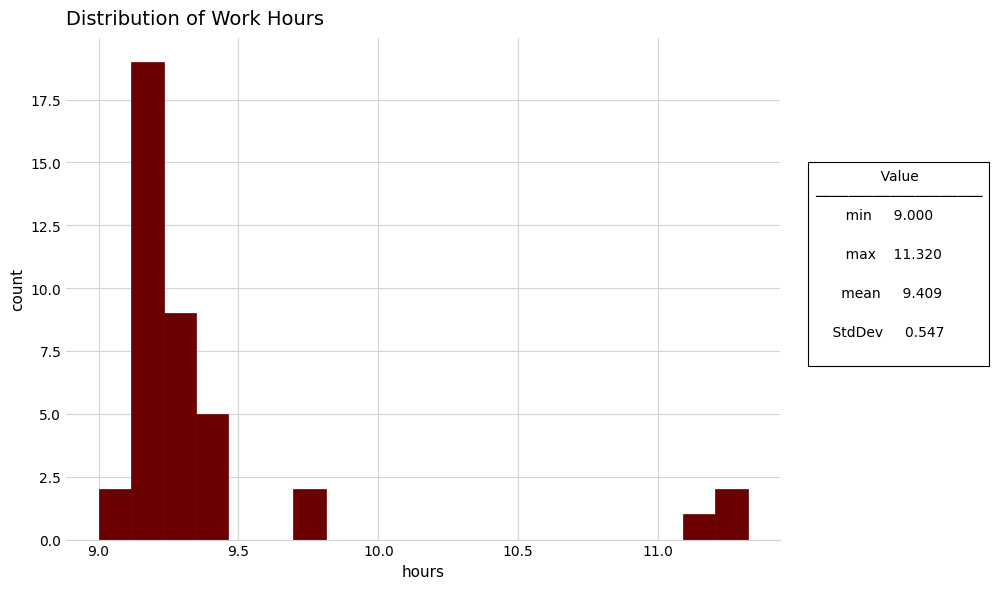

Read against the x-axis, roughly where is the centre of the tallest bar?

9.15